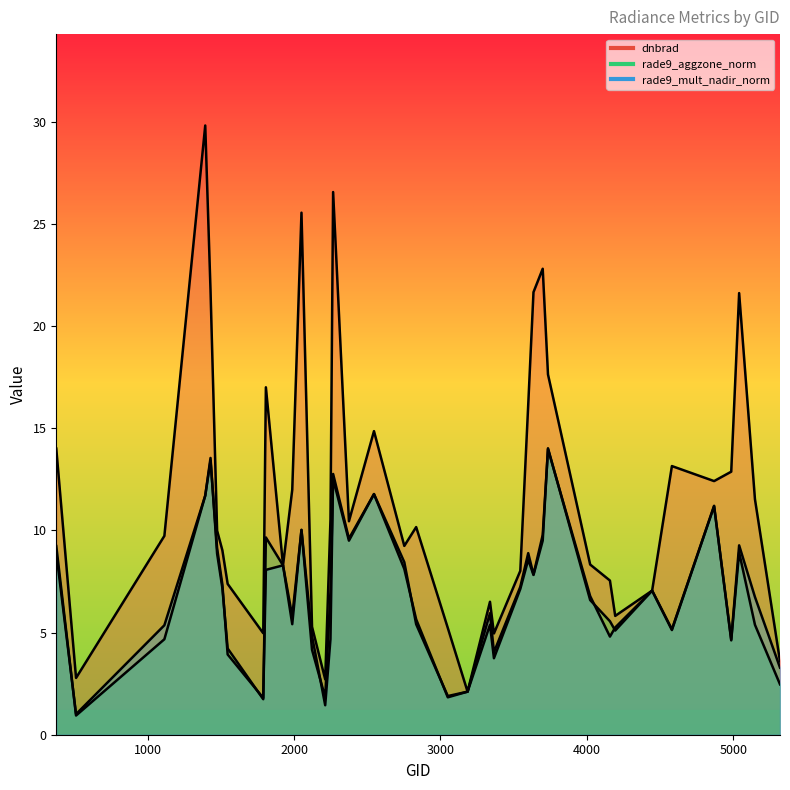

How many values in the rade9_aggzone_norm series are below 7?

19